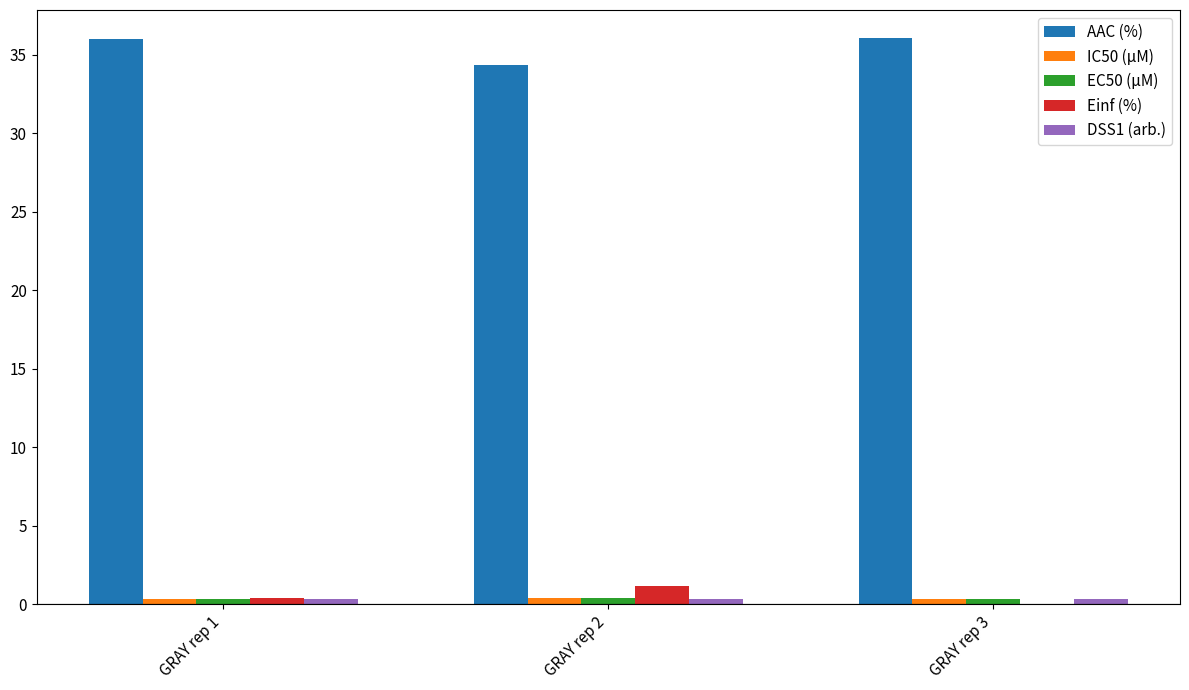

Is it true that Einf (%) equals 1.1 at GRAY rep 2?

True